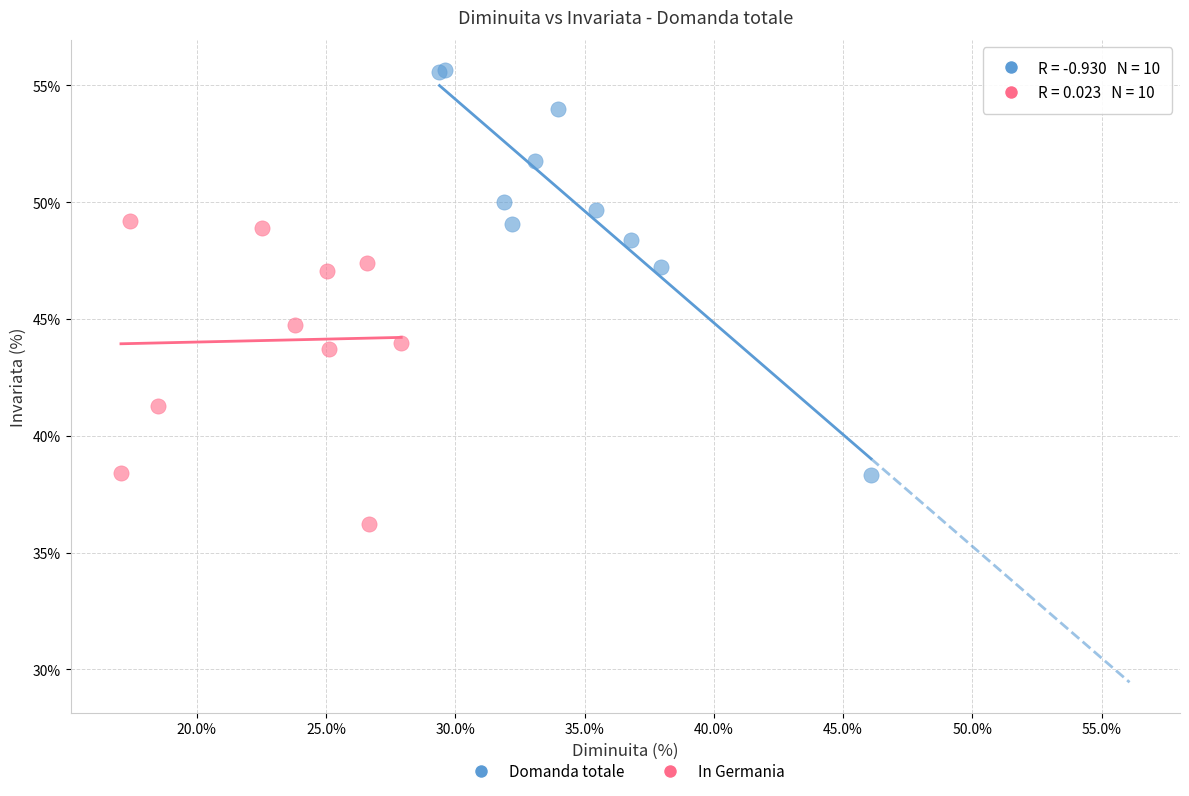

Which series has the widest spread of Y values?

Domanda totale